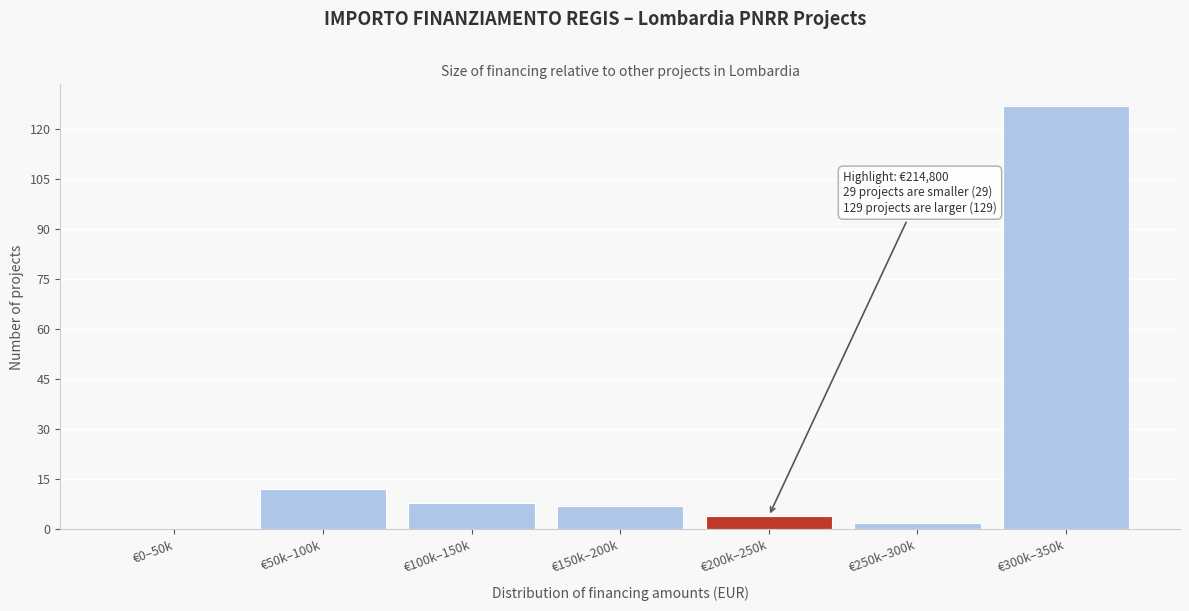

Reading left to right, list all the values displayed in this chart.

€0–50k=0	€50k–100k=12	€100k–150k=8	€150k–200k=7	€200k–250k=4	€250k–300k=2	€300k–350k=127